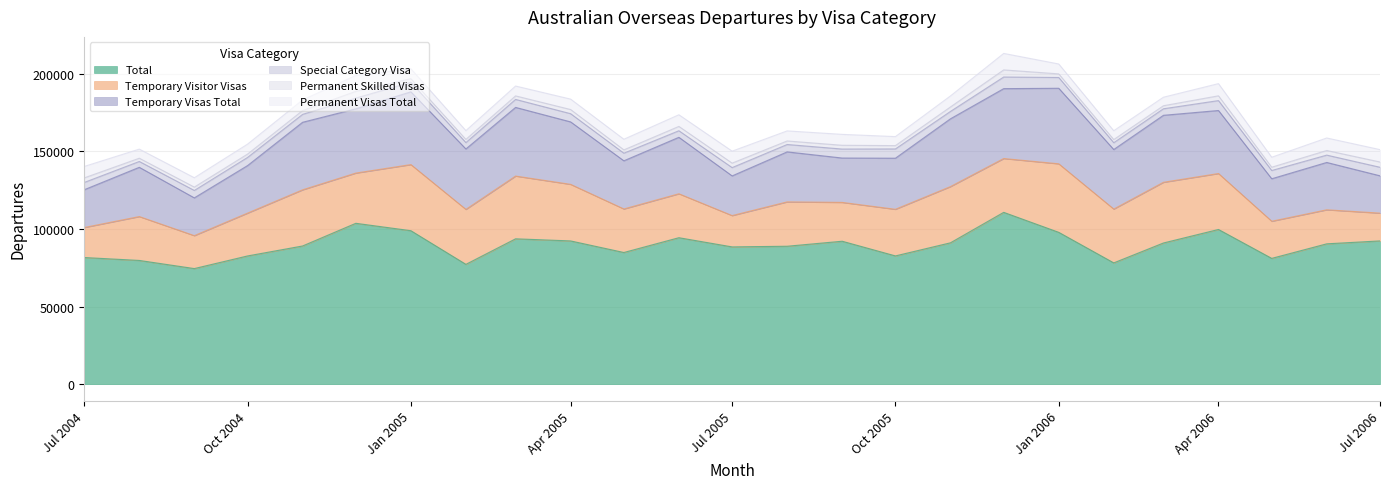

True or false: Permanent Visas Total and Temporary Visas Total cross at least once.

False